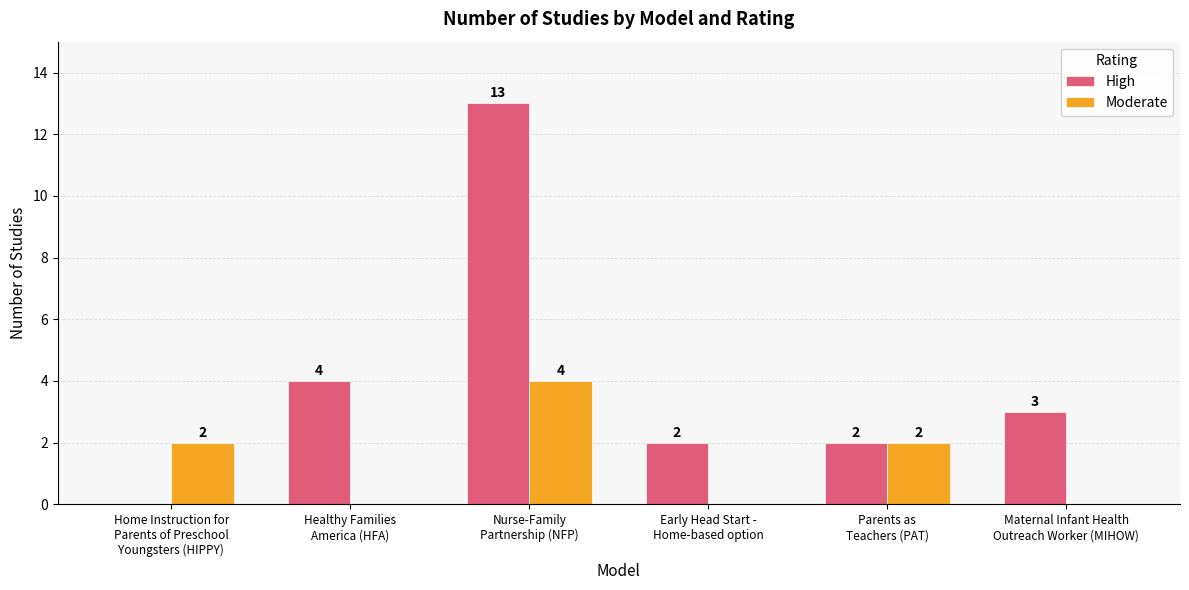

What is the sum of all High values?

24